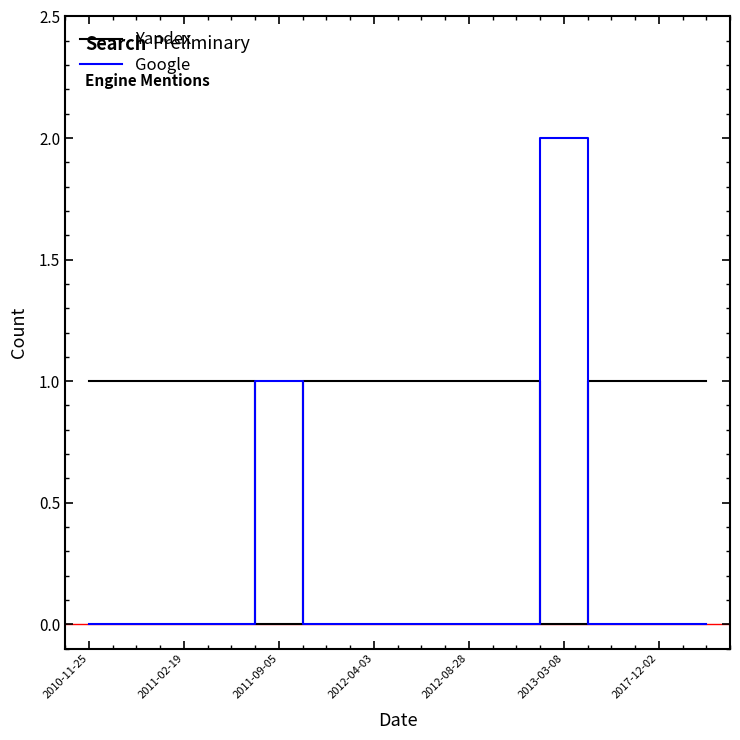

Which series has the largest total across all categories?

Yandex